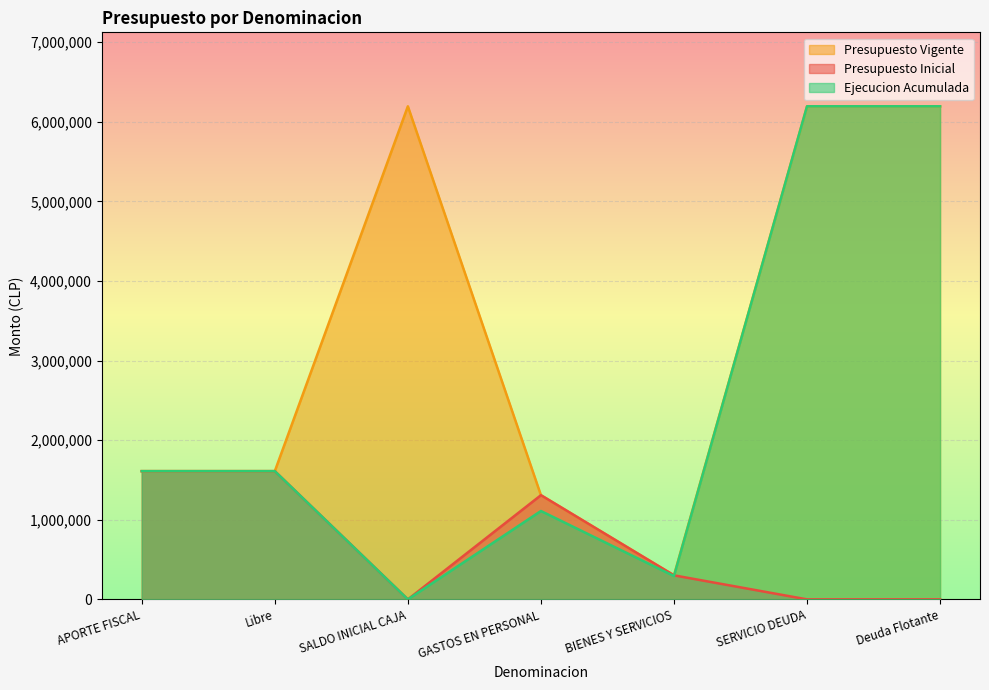

How many series are shown in this chart?

3